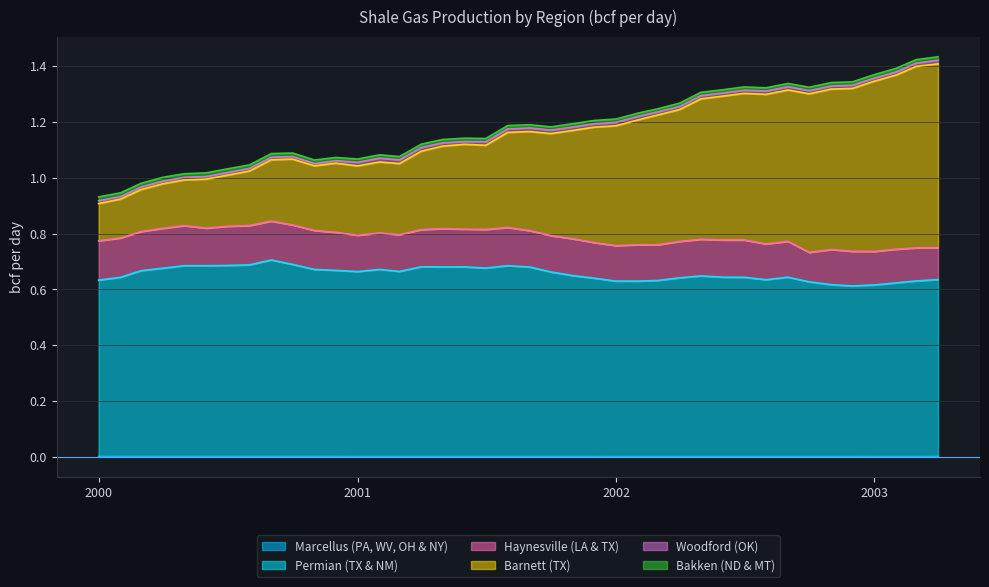

Does the chart display data point markers on the line(s)?

No